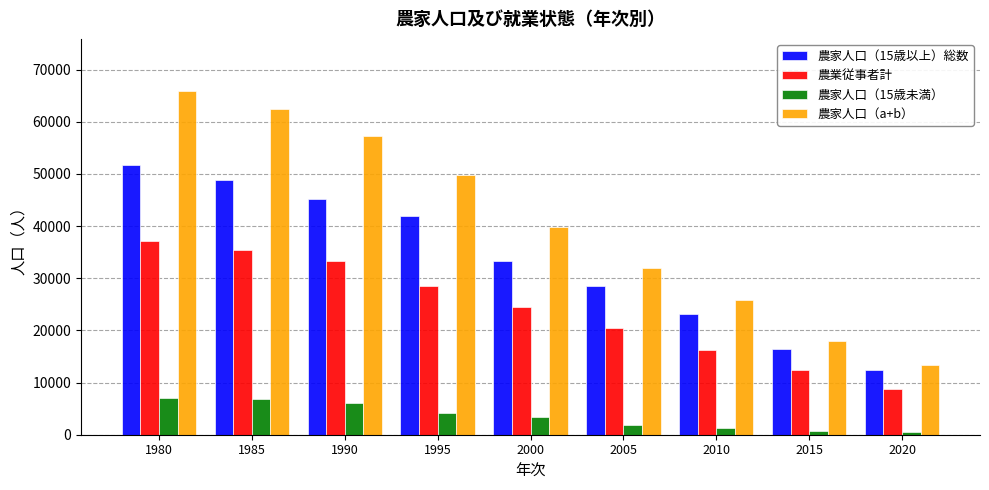

How many distinct data groups are displayed?

4